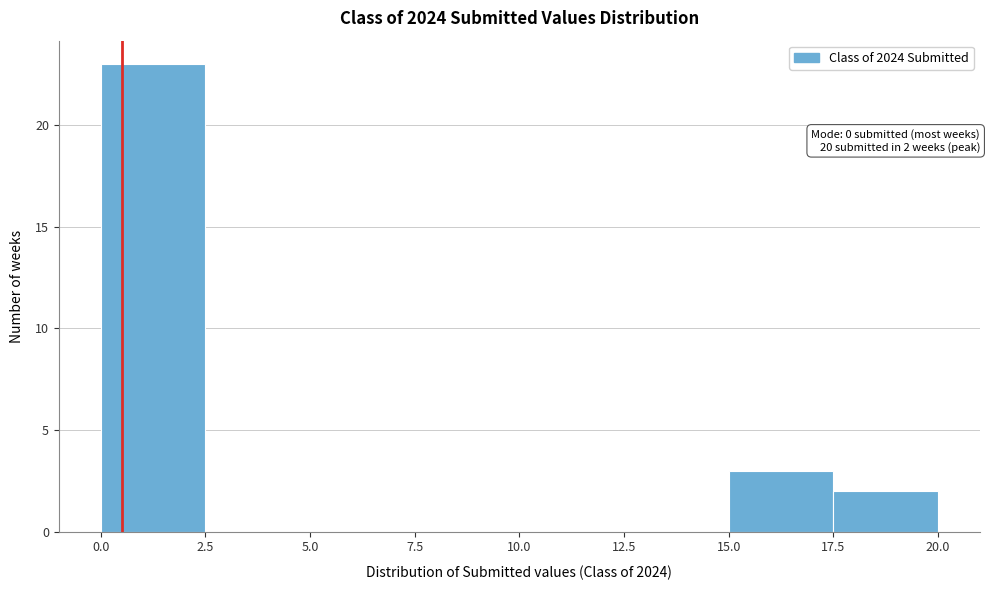

Which range on the x-axis has the tallest bar?

0.0 to 2.5